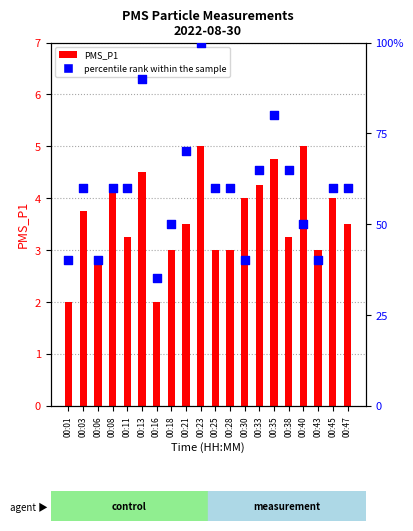

Which series has the largest total across all categories?

percentile rank within the sample